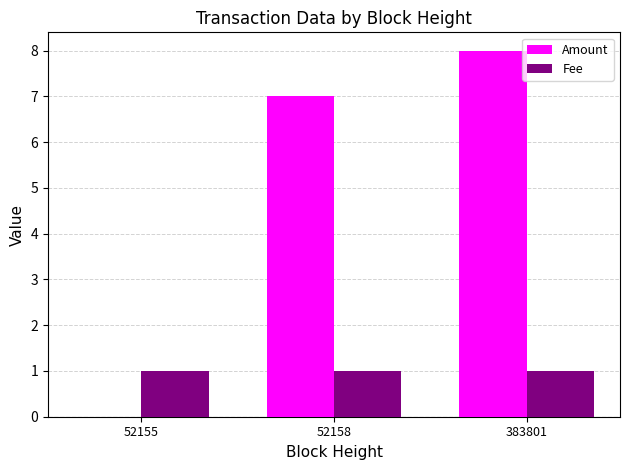

Which category has the highest value in the Amount series?

383801